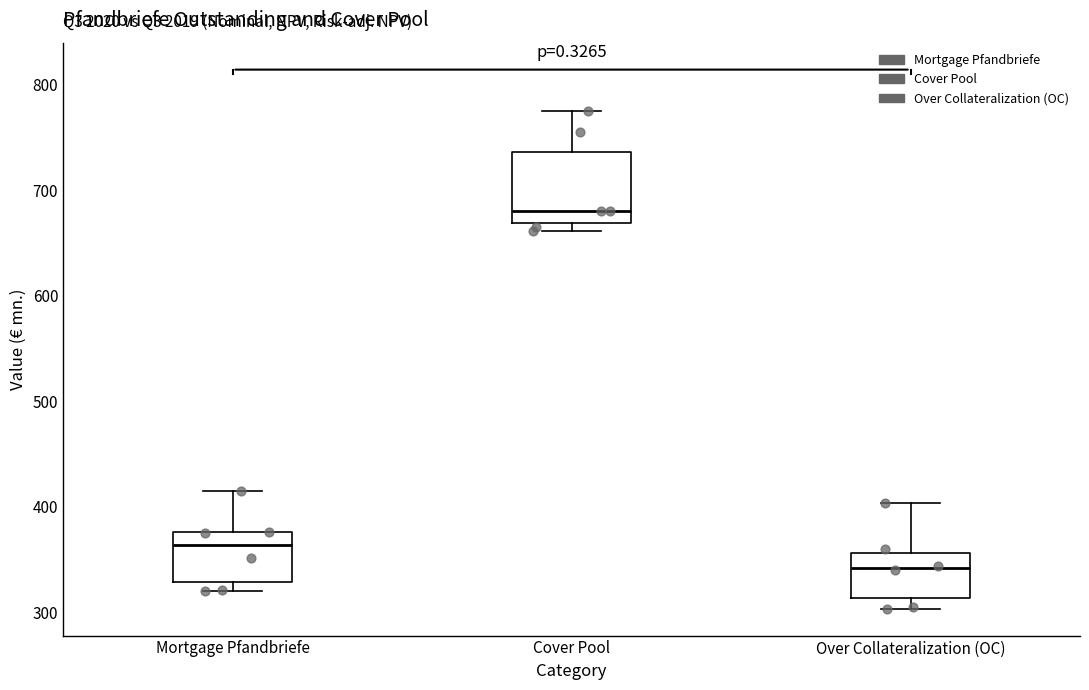

Which box's median line is the lowest?

Over Collateralization (OC)